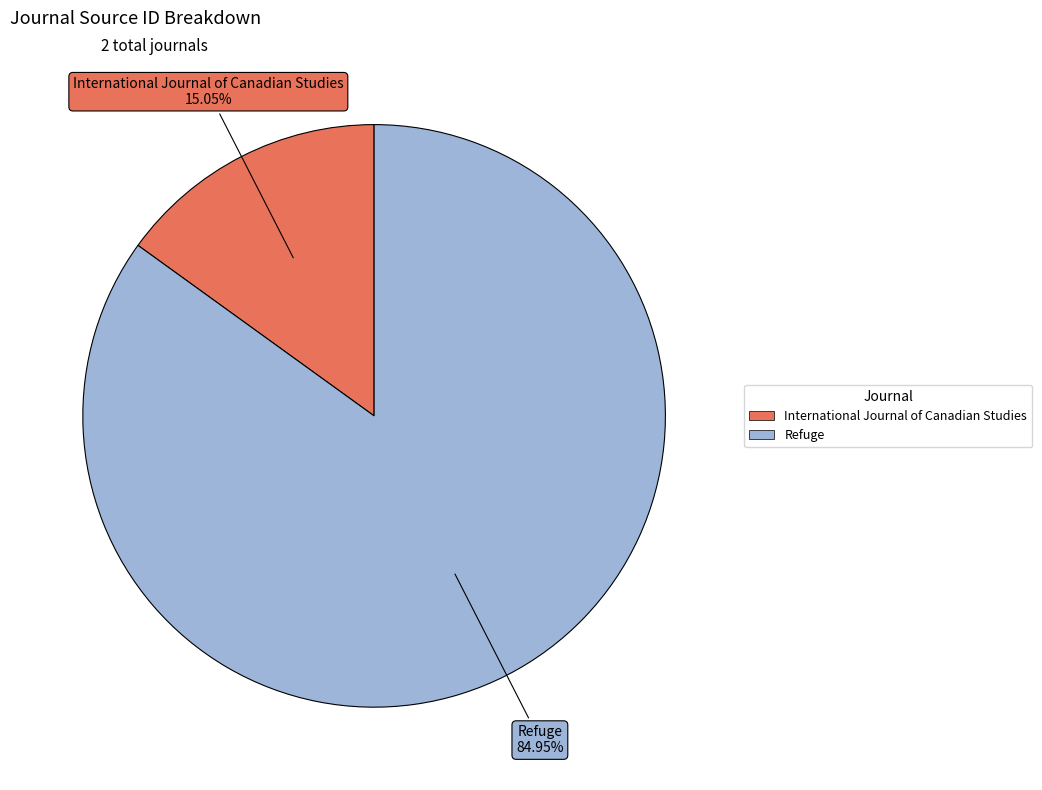

Count the number of slices in the pie.

2